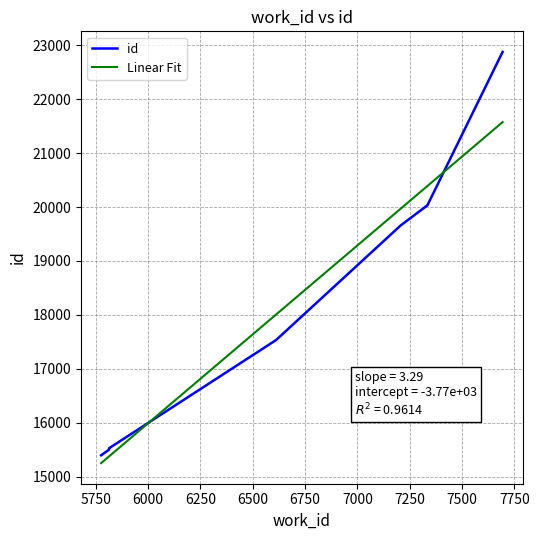

What is the average value of the Linear Fit series?

18210.6